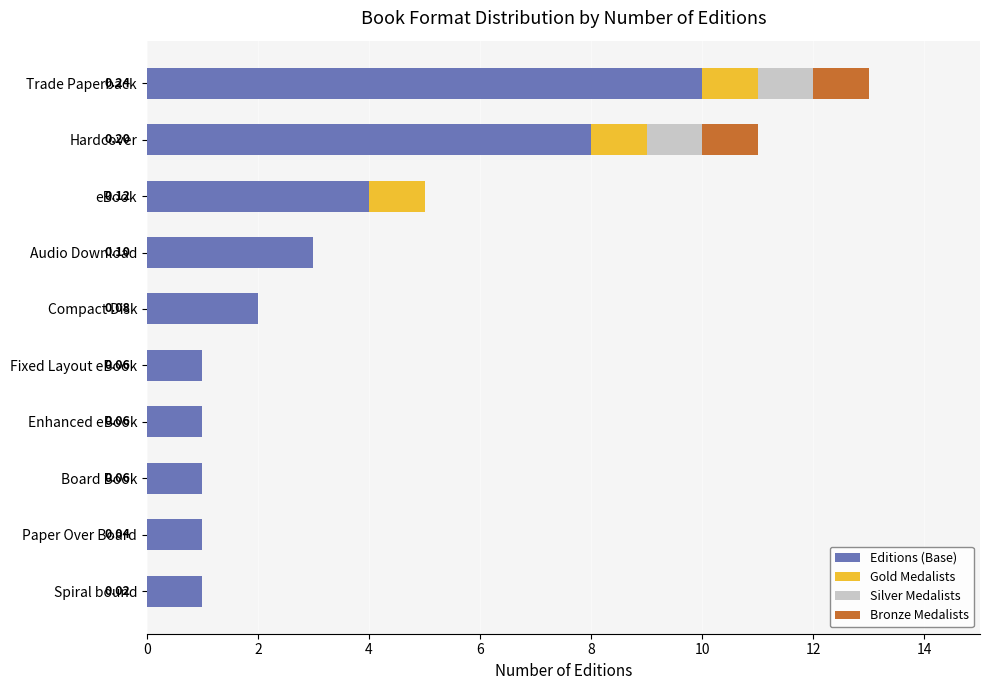

At which category is the sum across all series the highest?

Trade Paperback